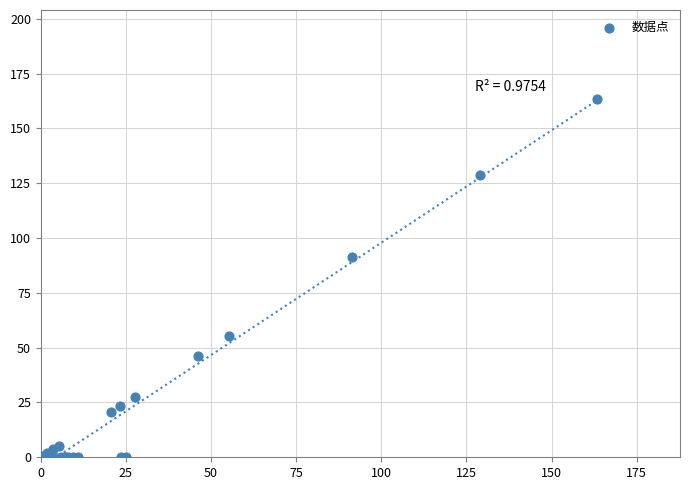

What Y value in the scatter plot is closest to 81?

91.3